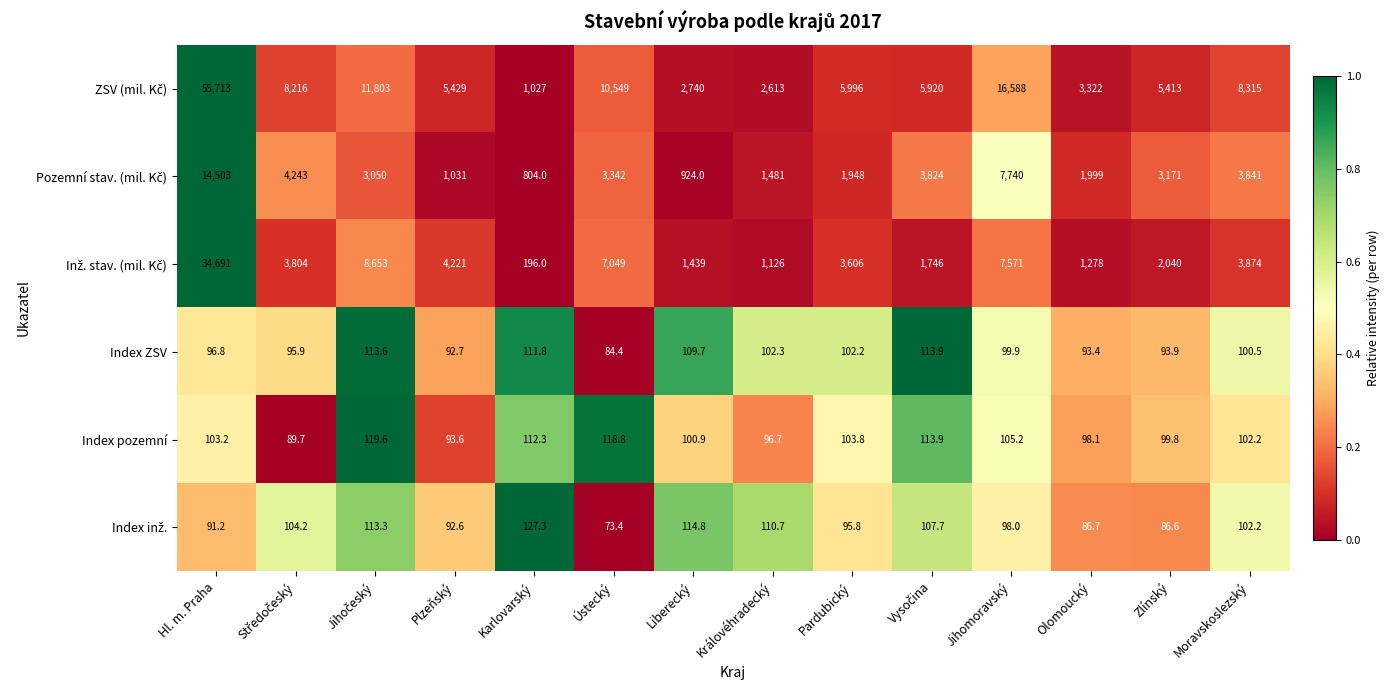

What is the difference between the highest and lowest values at Olomoucký?

3235.3